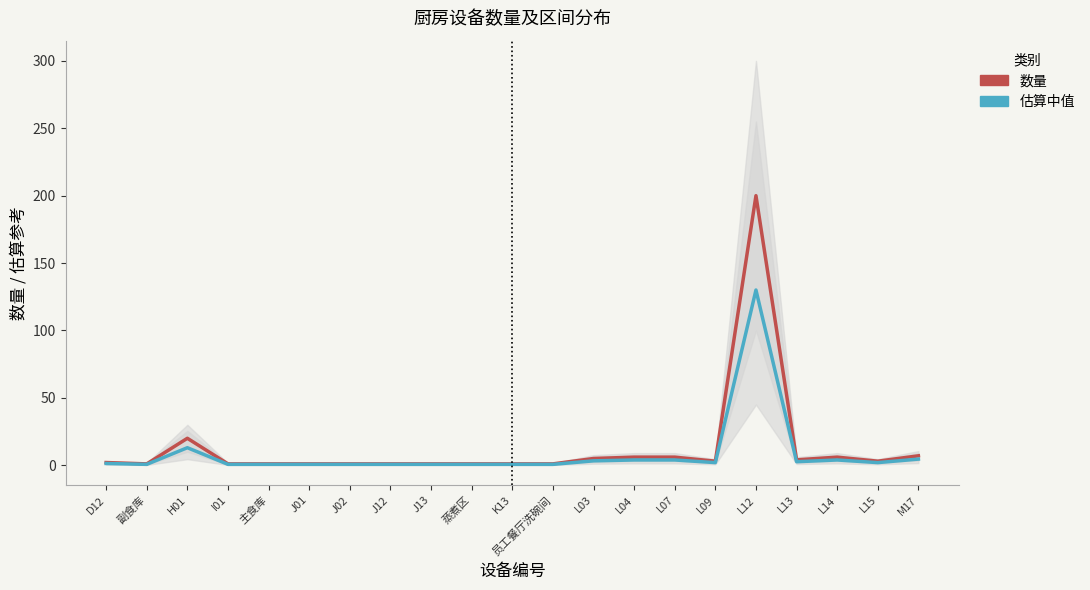

What is the minimum value for 估算中值?

0.7